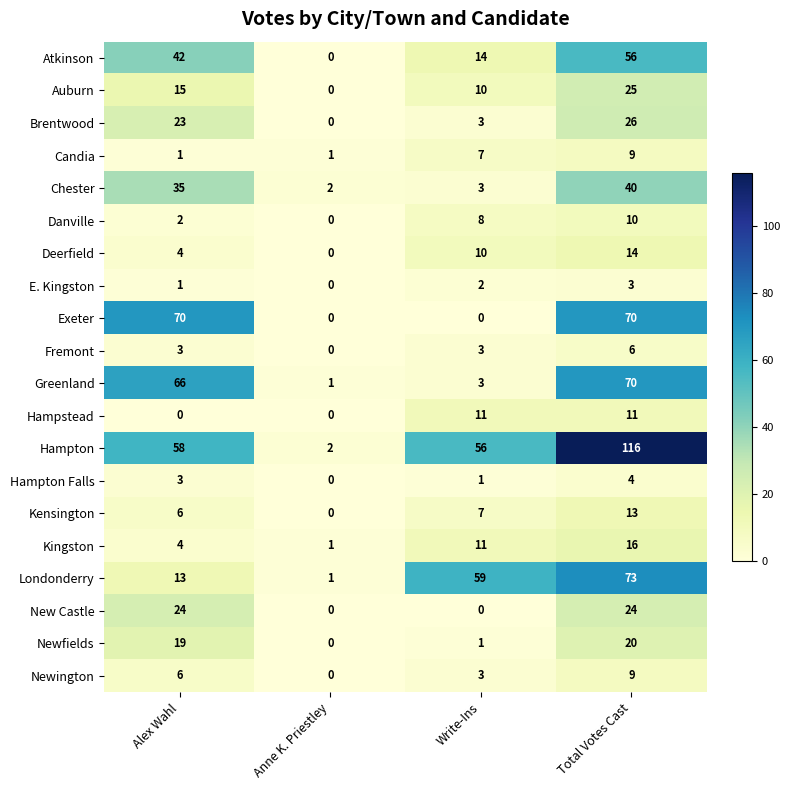

What is the difference between the maximum and minimum values in the E. Kingston series?

3